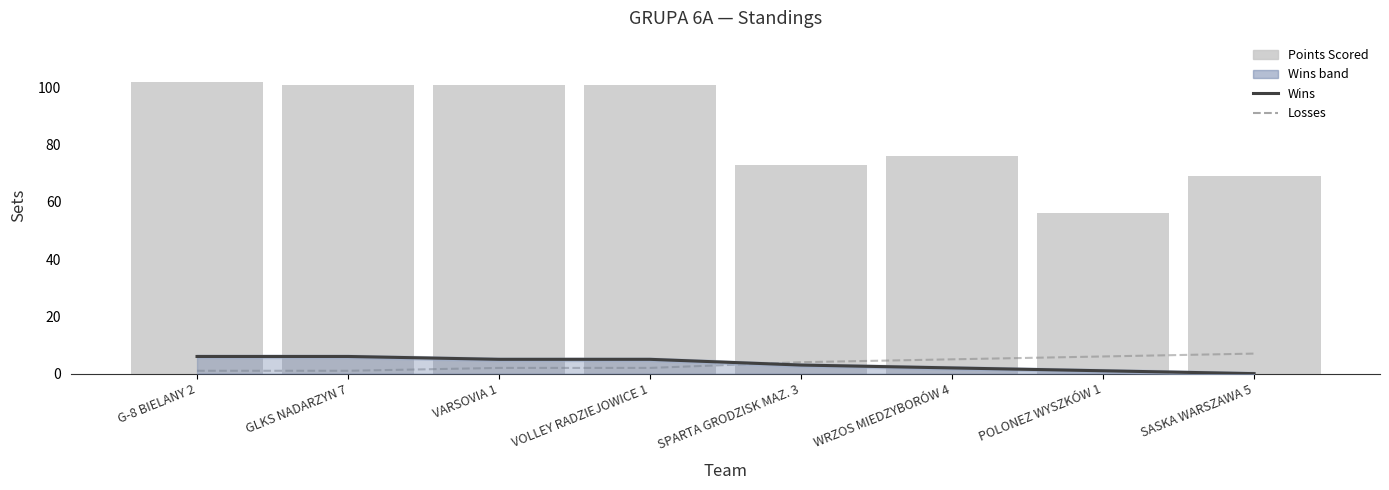

What is the difference between the maximum and minimum values in the Points Scored series?

46